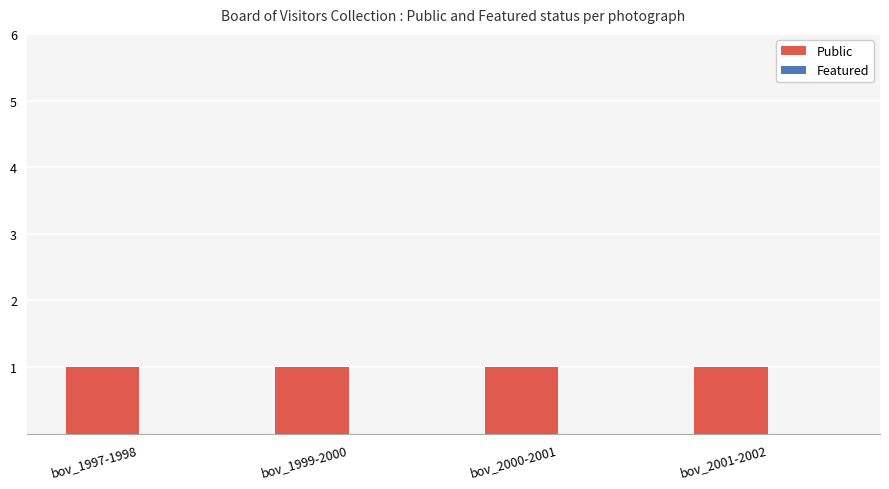

Which has a higher value, bov_1999-2000 or bov_2000-2001?

bov_1999-2000